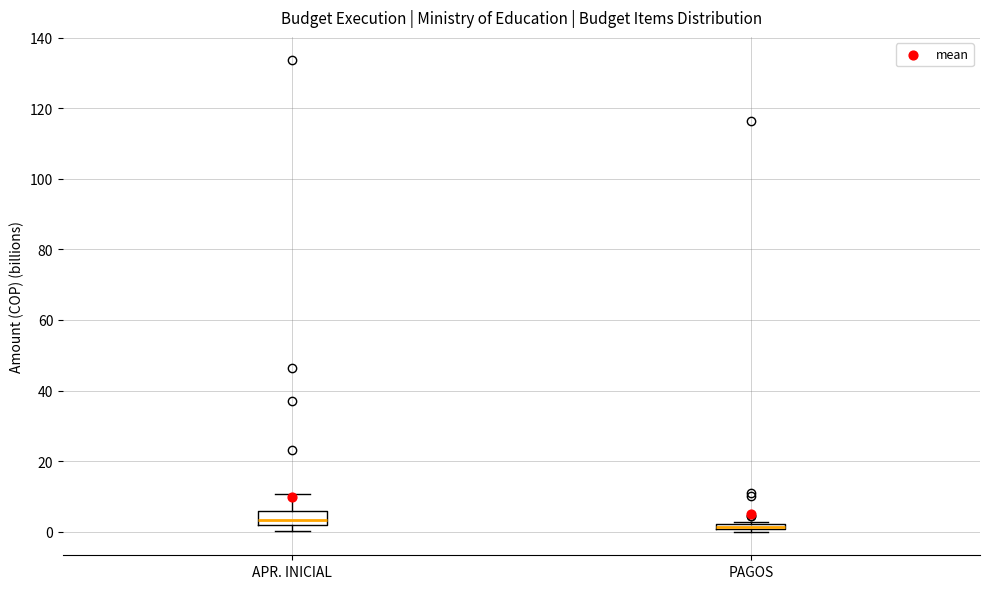

Comparing the boxes themselves (not the whiskers), which one is the tallest?

APR. INICIAL